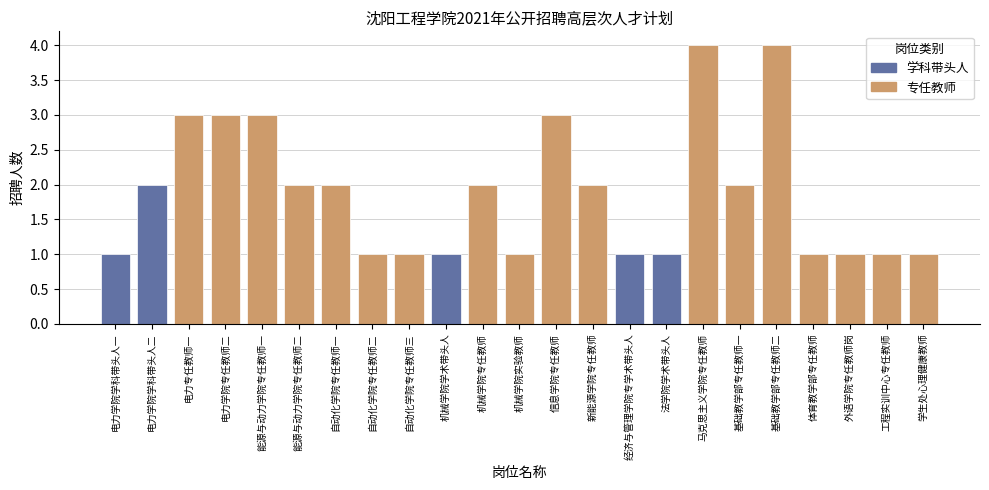

List the labels in order of value, largest first.

马克思主义学院专任教师, 基础教学部专任教师二, 电力专任教师一, 电力学院专任教师二, 能源与动力学院专任教师一, 信息学院专任教师, 电力学院学科带头人二, 能源与动力学院专任教师二, 自动化学院专任教师一, 机械学院专任教师, 新能源学院专任教师, 基础教学部专任教师一, 电力学院学科带头人一, 自动化学院专任教师二, 自动化学院专任教师三, 机械学院学术带头人, 机械学院实验教师, 经济与管理学院专学术带头人, 法学院学术带头人, 体育教学部专任教师, 外语学院专任教师岗, 工程实训中心专任教师, 学生处心理健康教师